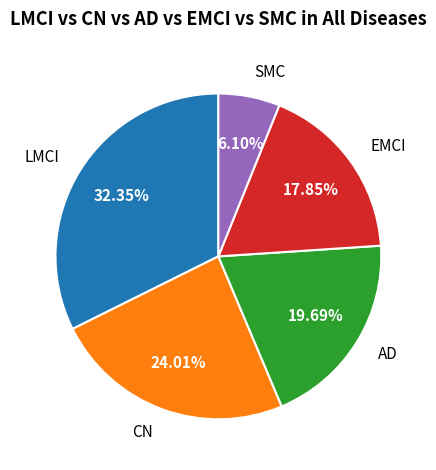

Is there a majority slice in this chart?

No